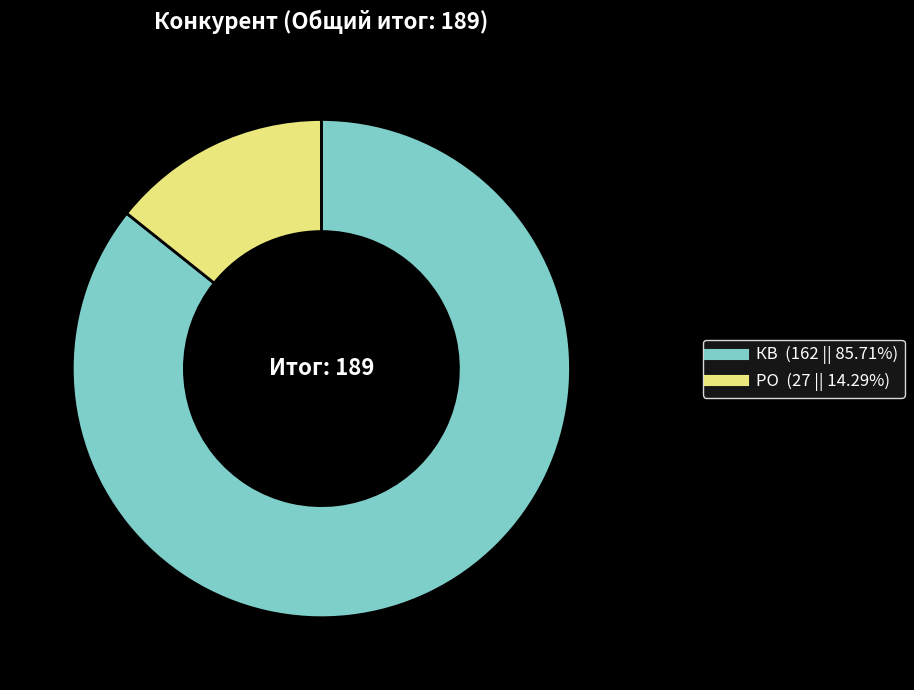

Between КВ and РО, which is larger?

КВ